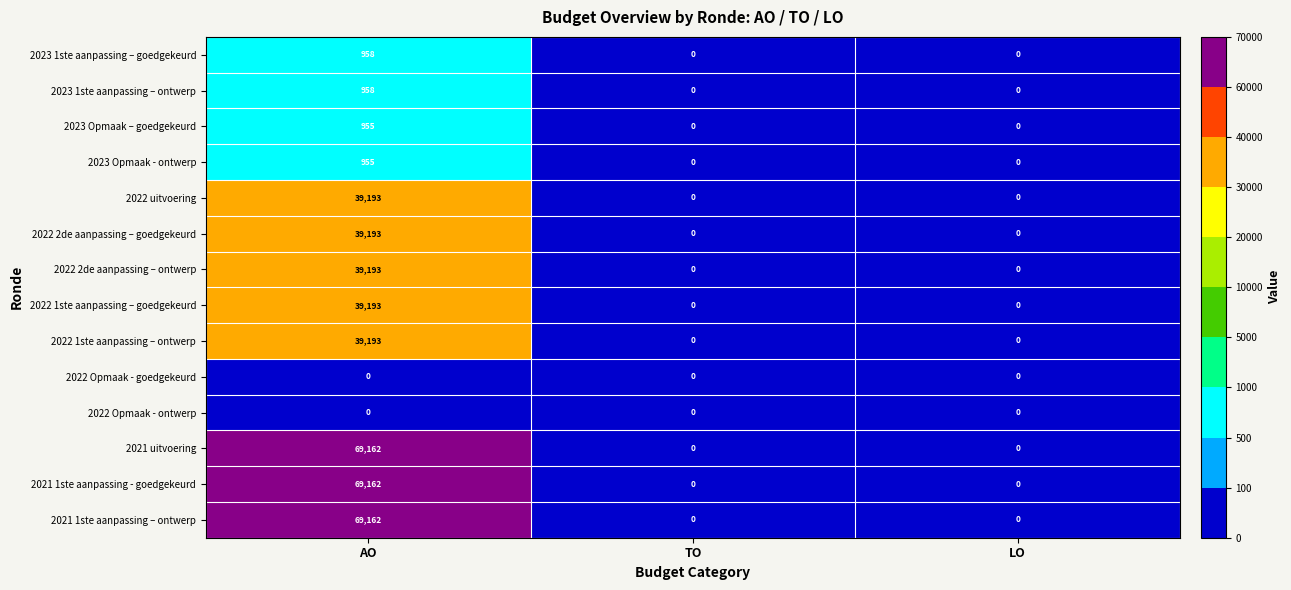

What is the approximate value of 2021 1ste aanpassing – ontwerp at AO, to the nearest 10?

69160